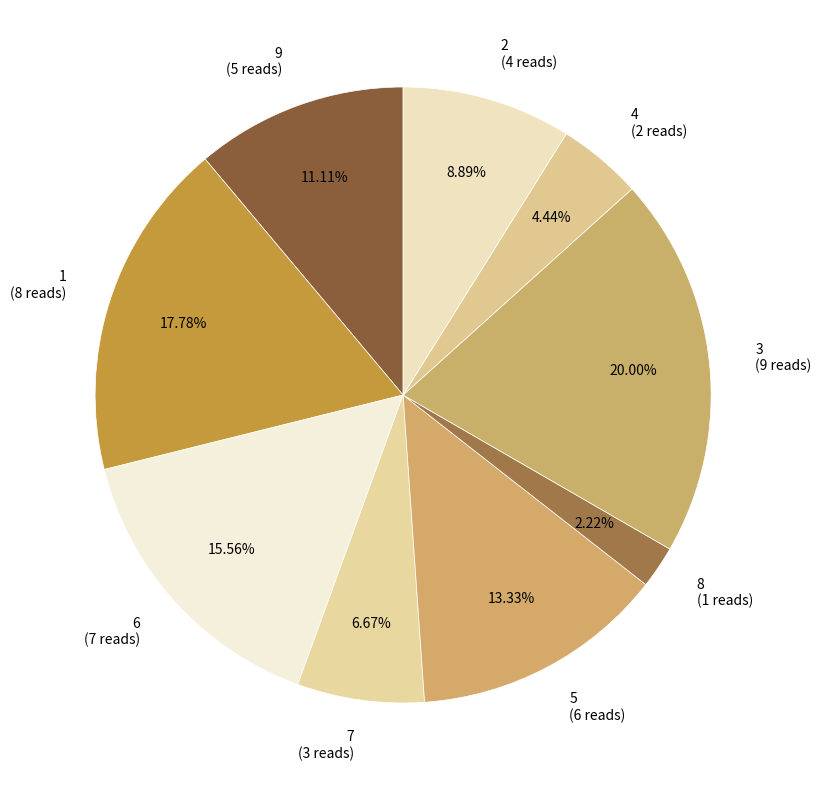

How many segments does this pie chart have?

9